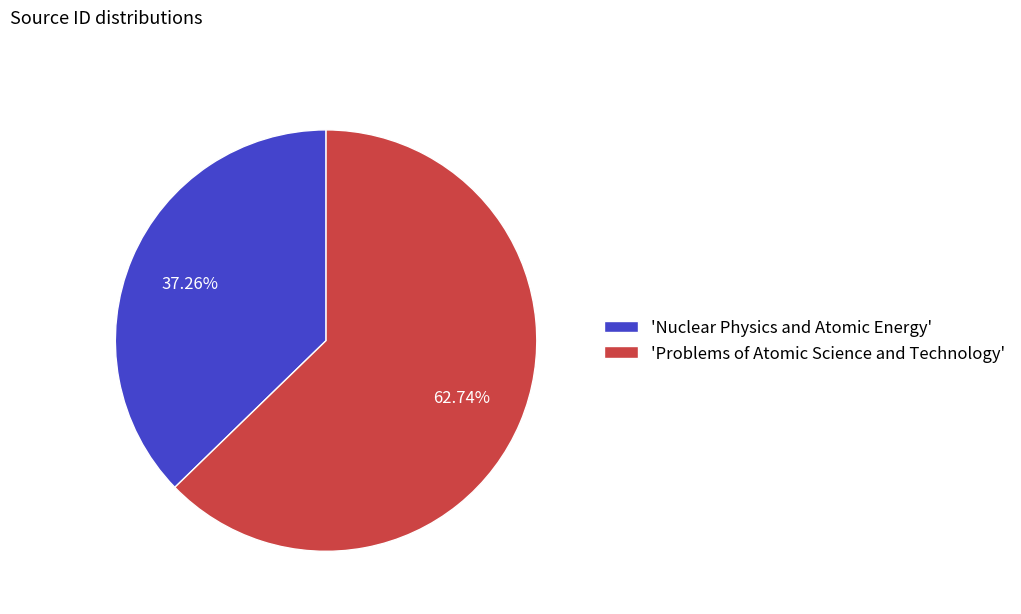

Is the sum of 'Problems of Atomic Science and Technology' and 'Nuclear Physics and Atomic Energy' greater than half?

Yes